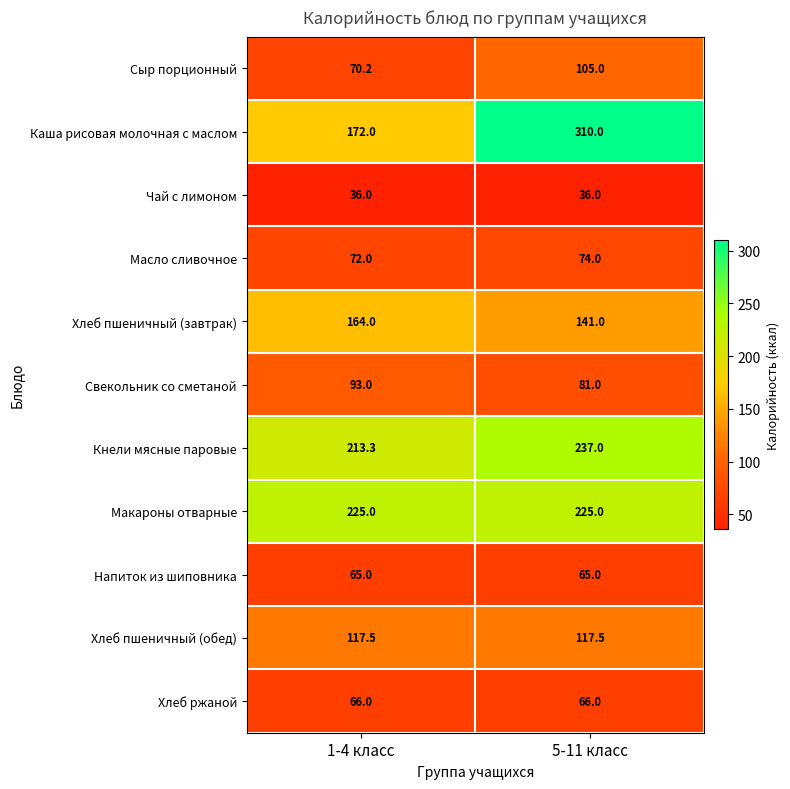

Rank the series by their maximum value, from highest to lowest.

Каша рисовая молочная с маслом, Кнели мясные паровые, Макароны отварные, Хлеб пшеничный (завтрак), Хлеб пшеничный (обед), Сыр порционный, Свекольник со сметаной, Масло сливочное, Хлеб ржаной, Напиток из шиповника, Чай с лимоном